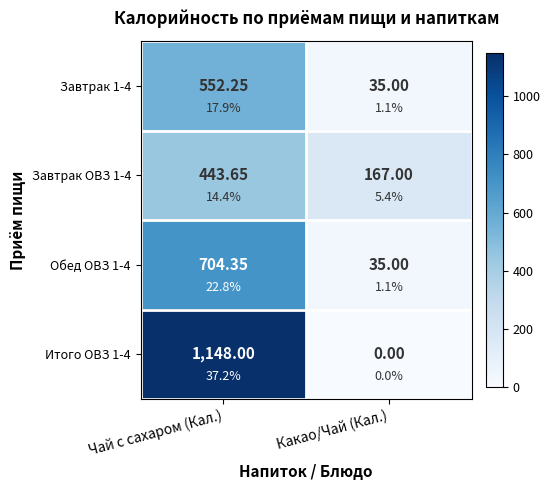

Between Чай с сахаром (Кал.) and Какао/Чай (Кал.), which series saw the biggest shift?

Итого ОВЗ 1-4